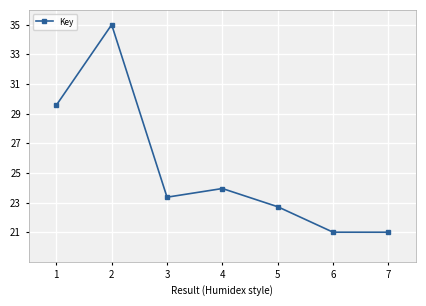

What is the change in value from 1 to 3?

-6.2